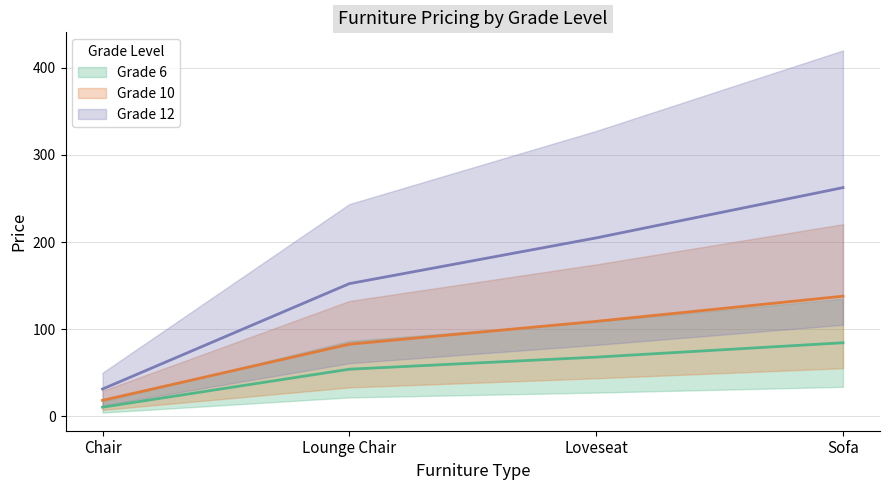

Count the number of data series in this chart.

3